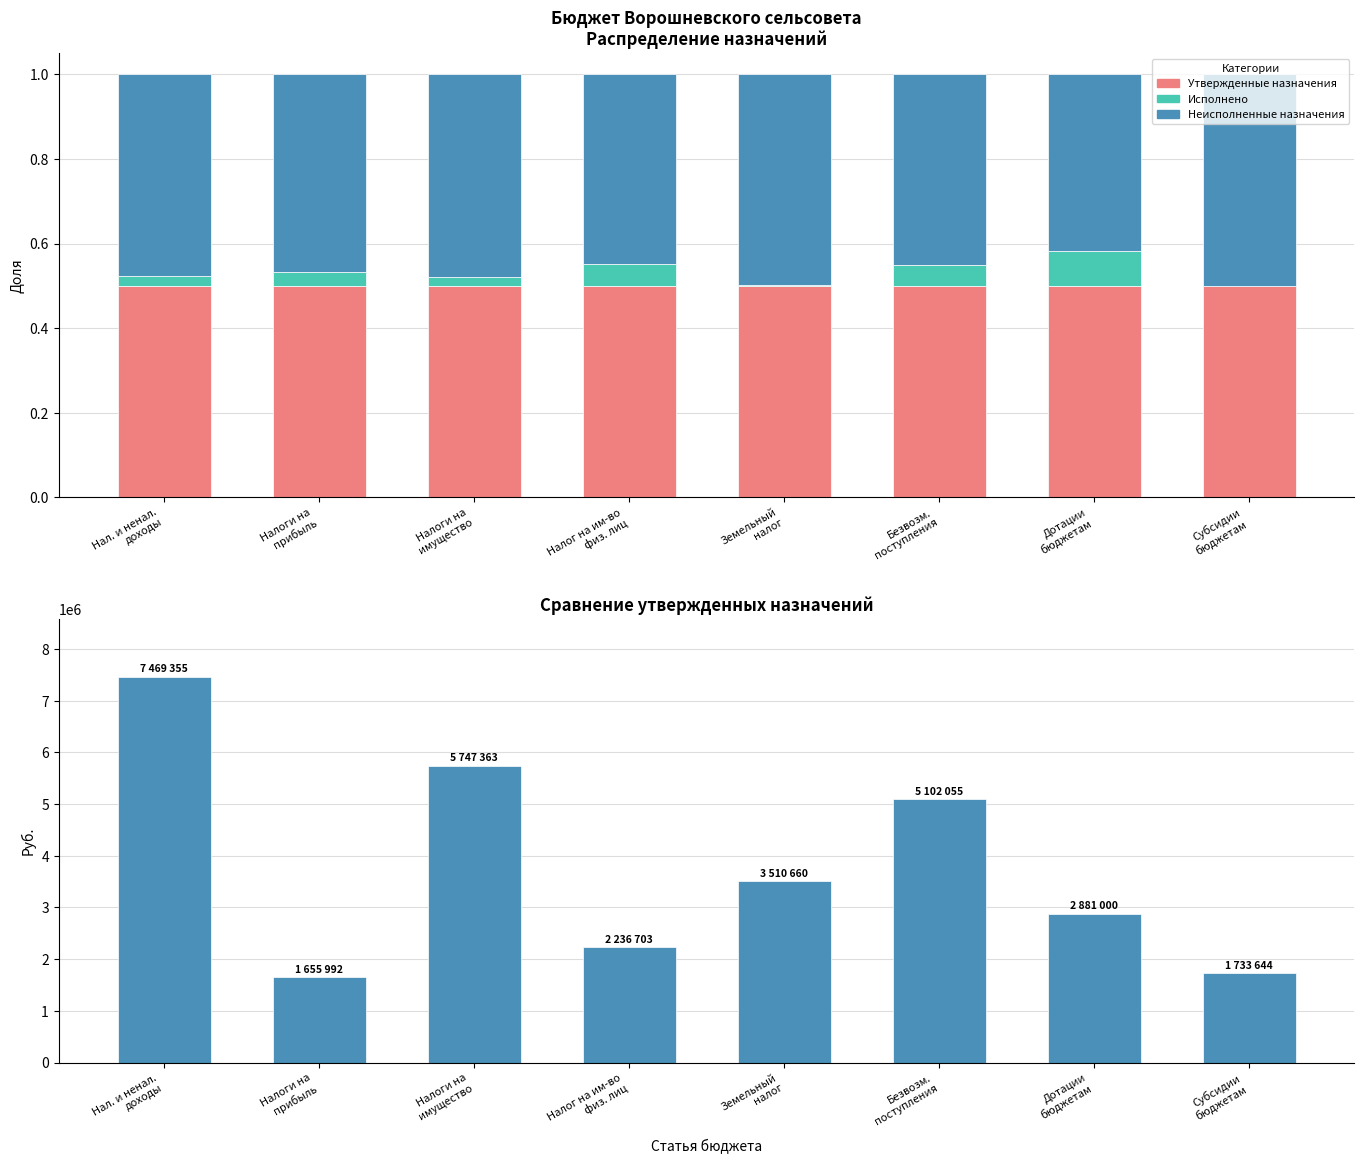

How many groups of bars are there?

8